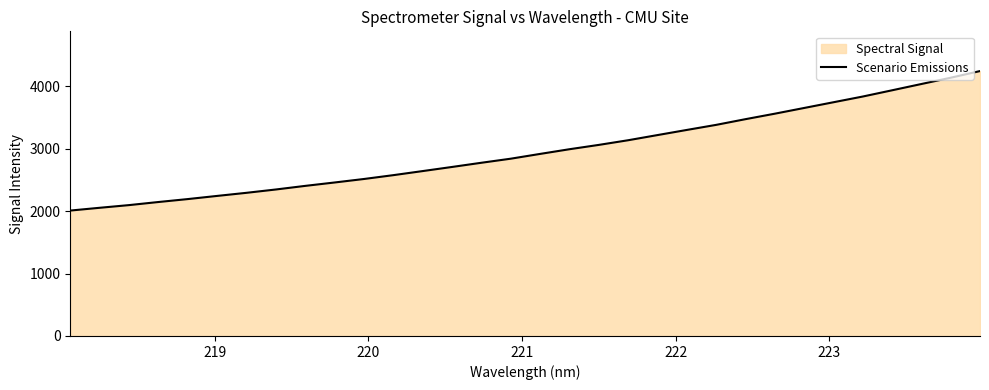

Reading left to right, transcribe all the data shown in this chart.

2008.1	2052.5	2095.4	2144.9	2192.0	2242.7	2292.3	2345.7	2403.4	2457.7	2513.7	2575.1	2640.4	2706.4	2773.6	2838.7	2915.2	2990.2	3059.5	3134.1	3216.7	3299.0	3380.2	3471.4	3559.2	3650.7	3742.4	3834.0	3933.9	4034.5	4135.2	4241.7